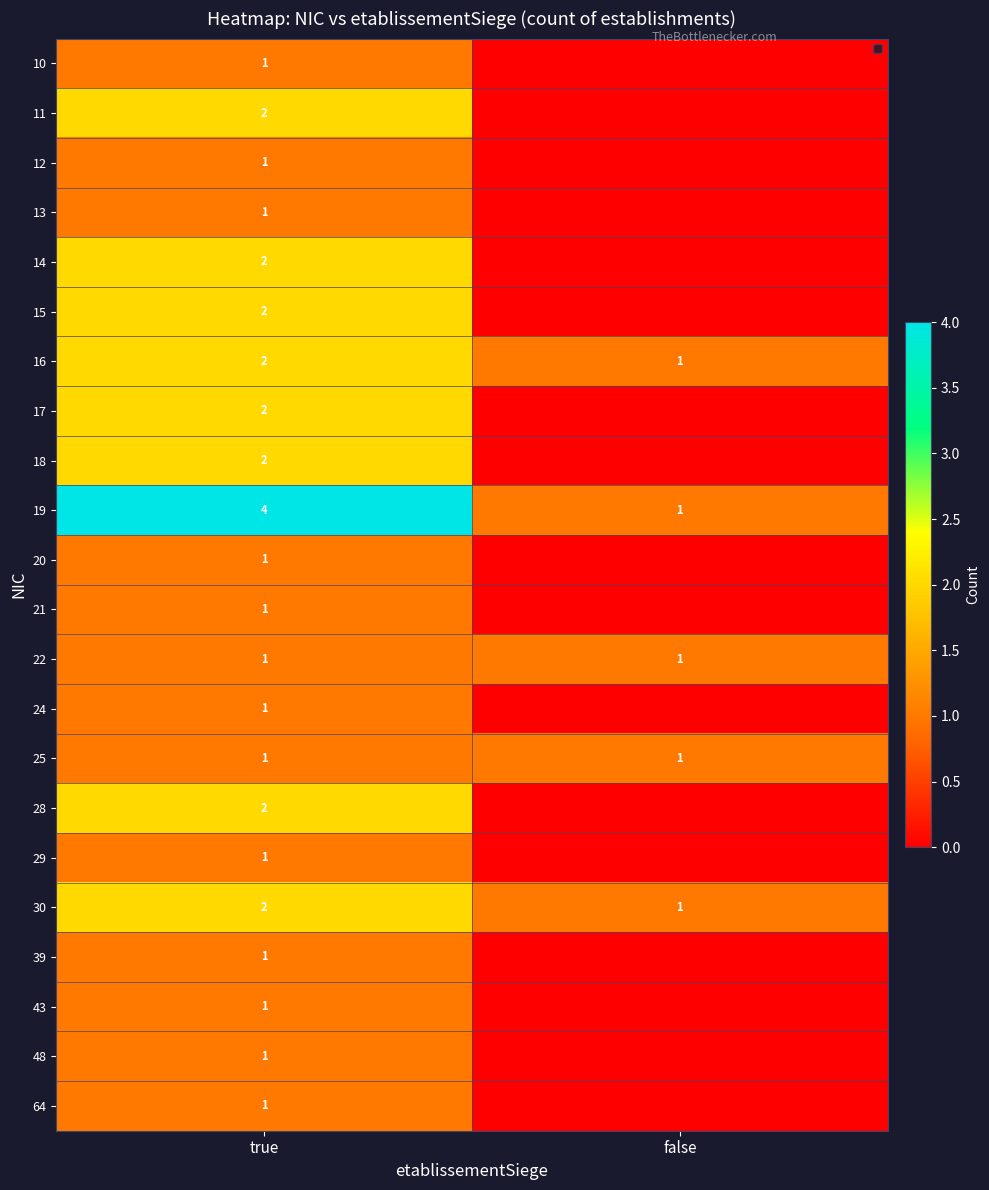

What is the maximum value for 19?

4